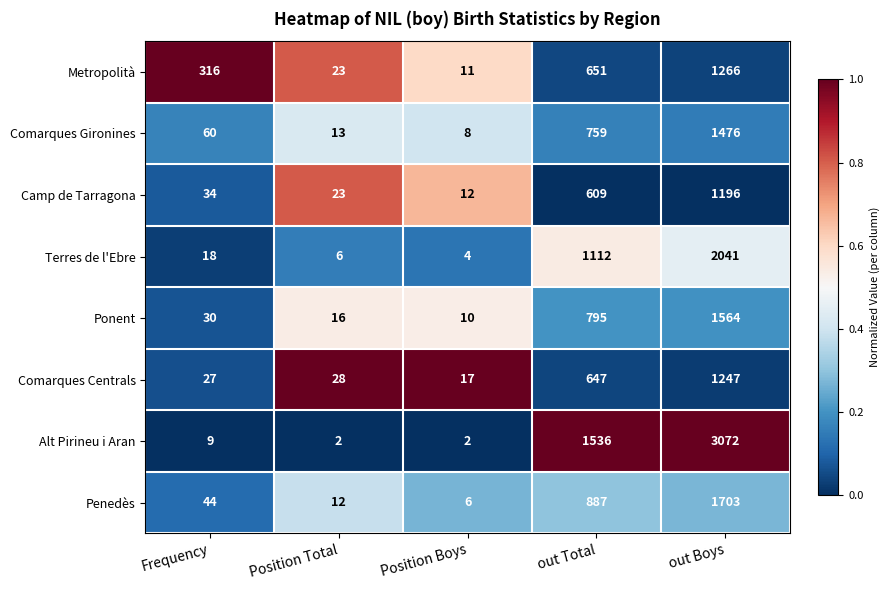

Is the value of Terres de l'Ebre at out Boys greater than the value of Penedès at out Total?

Yes